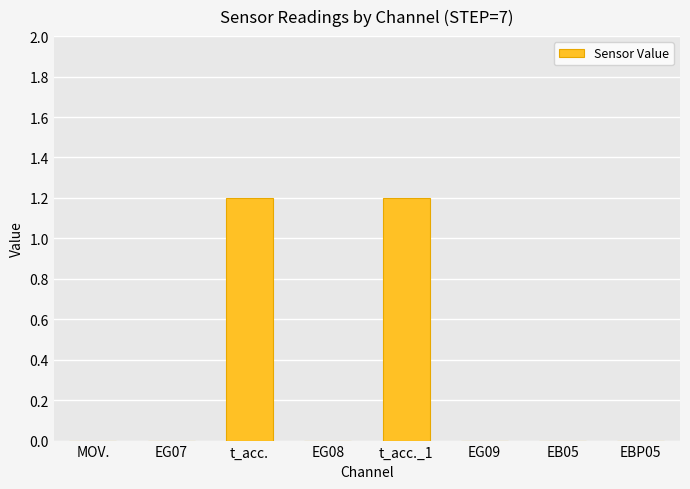

What is the change in value from t_acc. to EG09?

-1.2